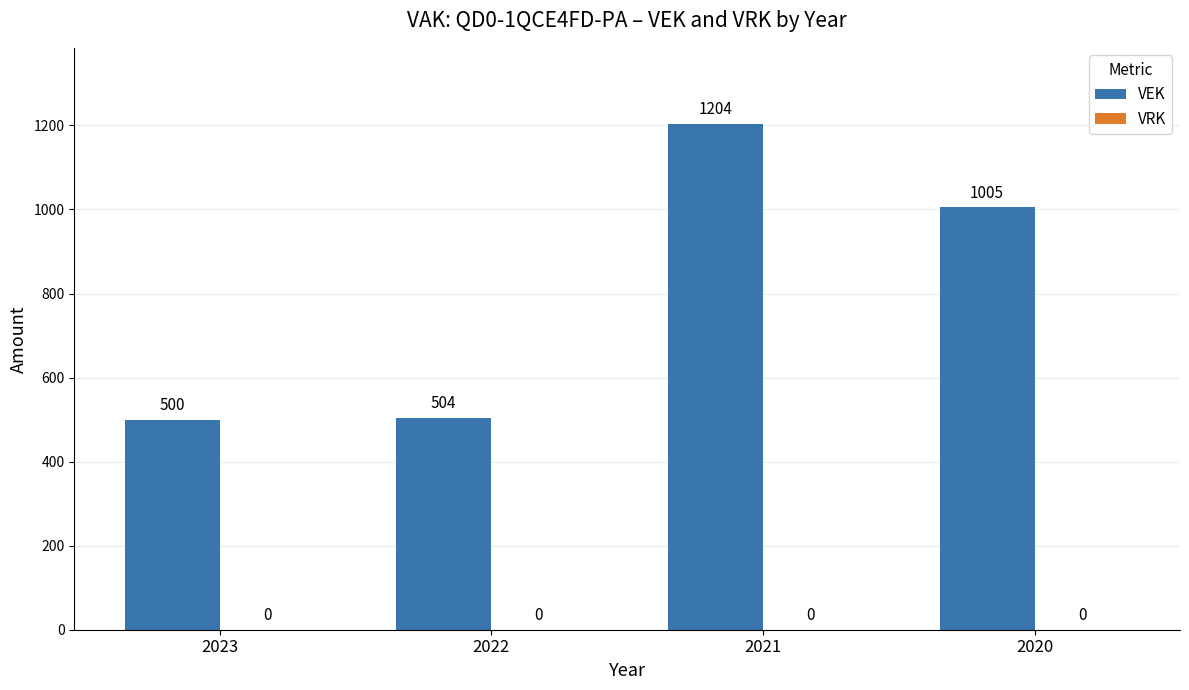

What is the approximate value at 2021, to the nearest 50?

1200